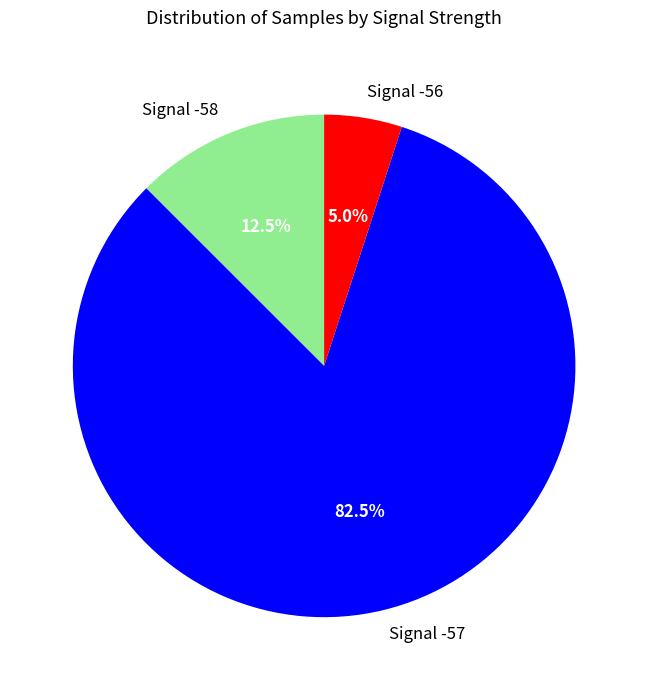

What is the ratio of the value at Signal -58 to the value at Signal -56?

2.5